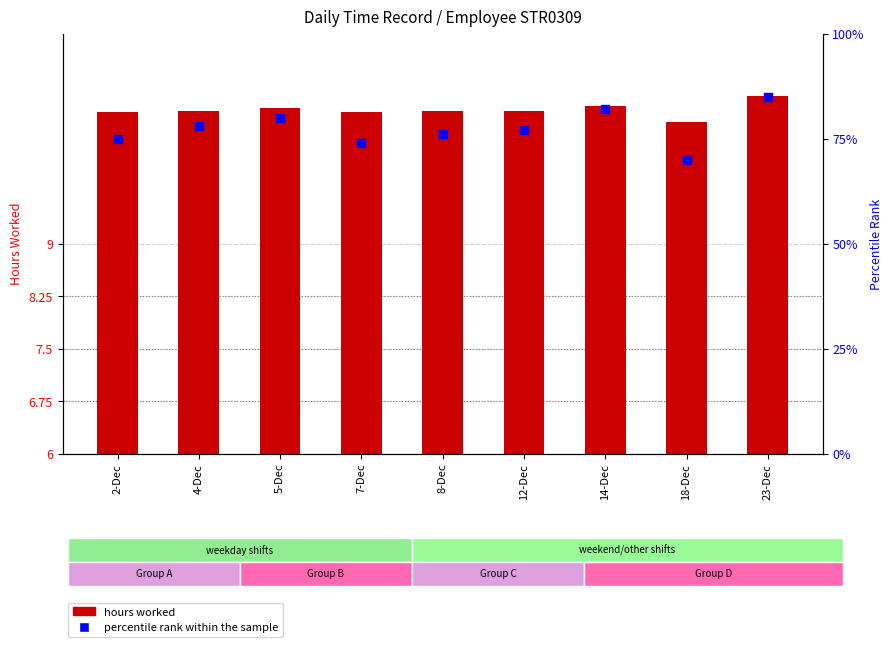

Which series has the largest total across all categories?

percentile rank within the sample